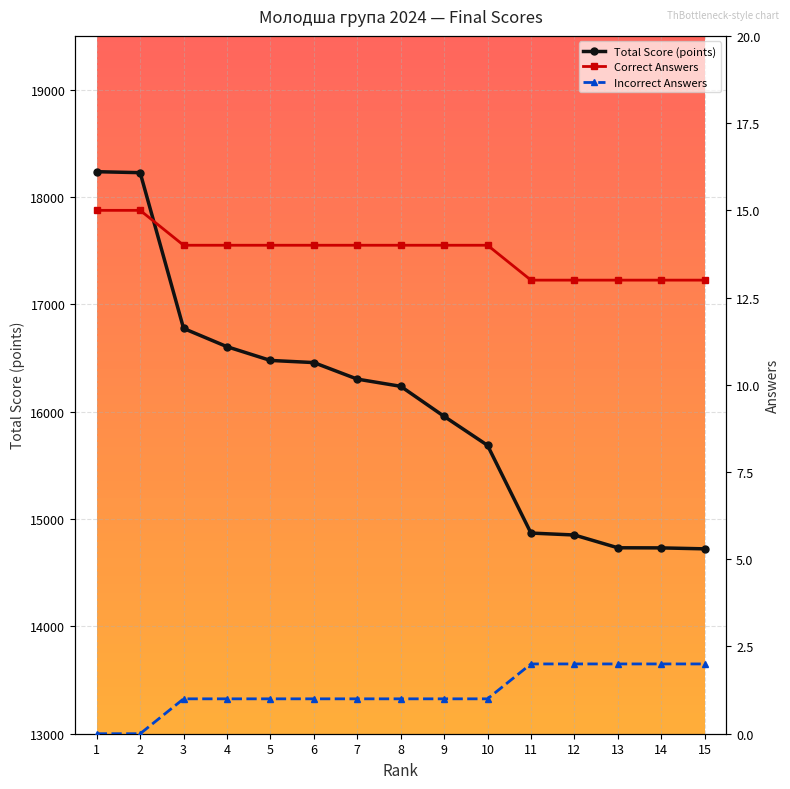

Is the value of Total Score (points) at 14 greater than the value of Incorrect Answers at 9?

Yes